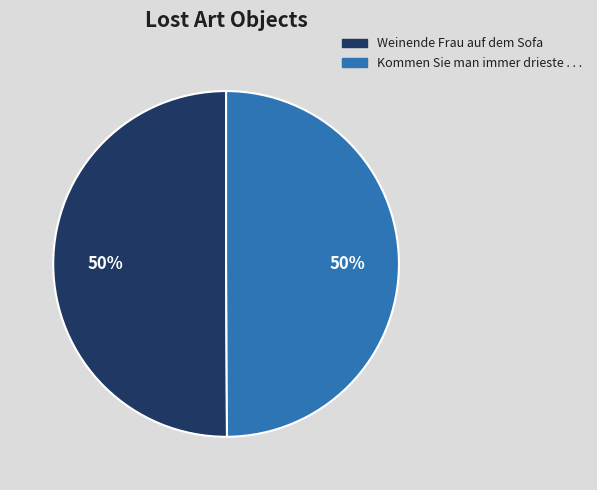

Count the number of slices in the pie.

2